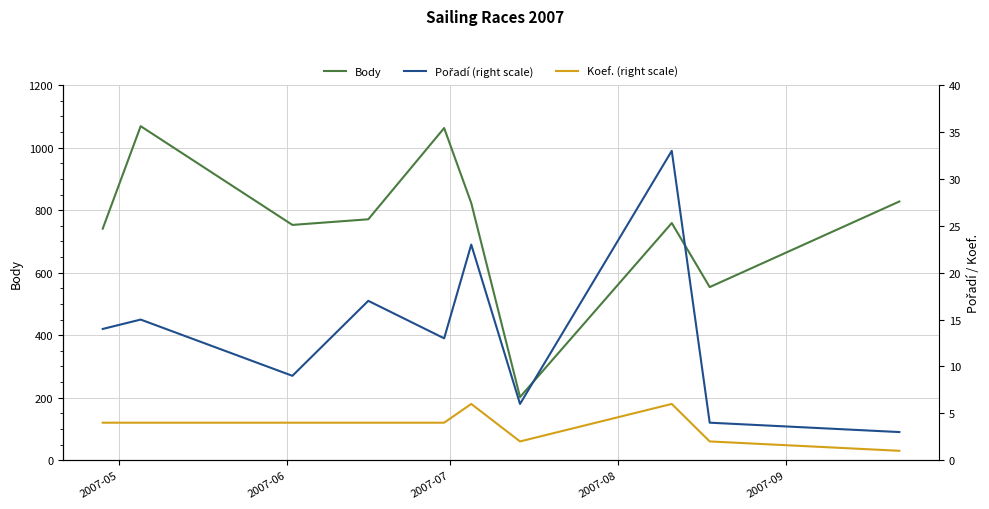

What is the lowest value of the Body series?

202